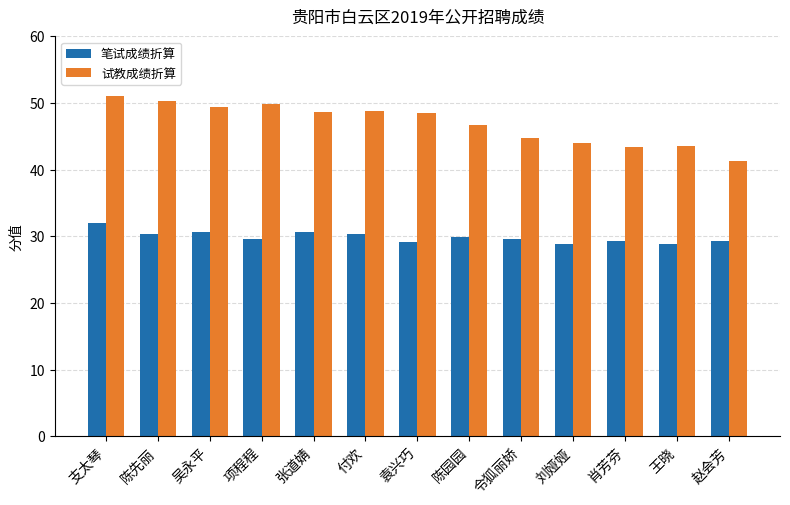

Which series changed the most between 项程程 and 赵会芳?

试教成绩折算